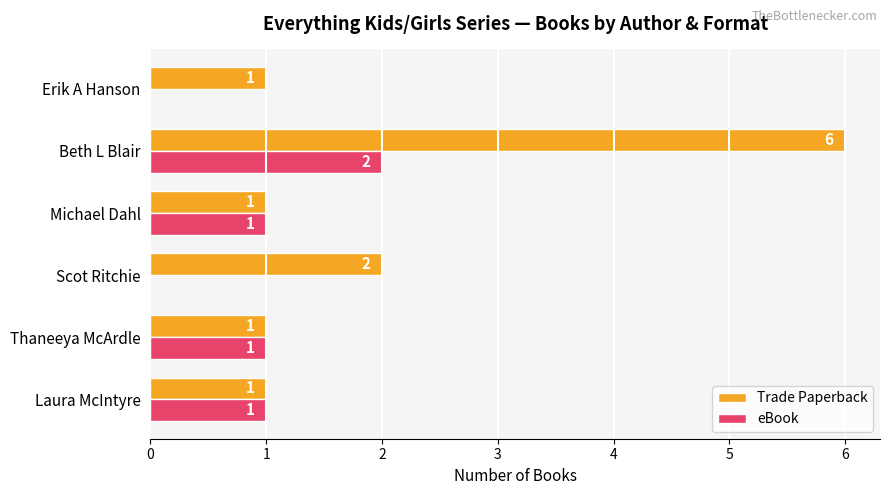

What is the sum of all Trade Paperback values?

12